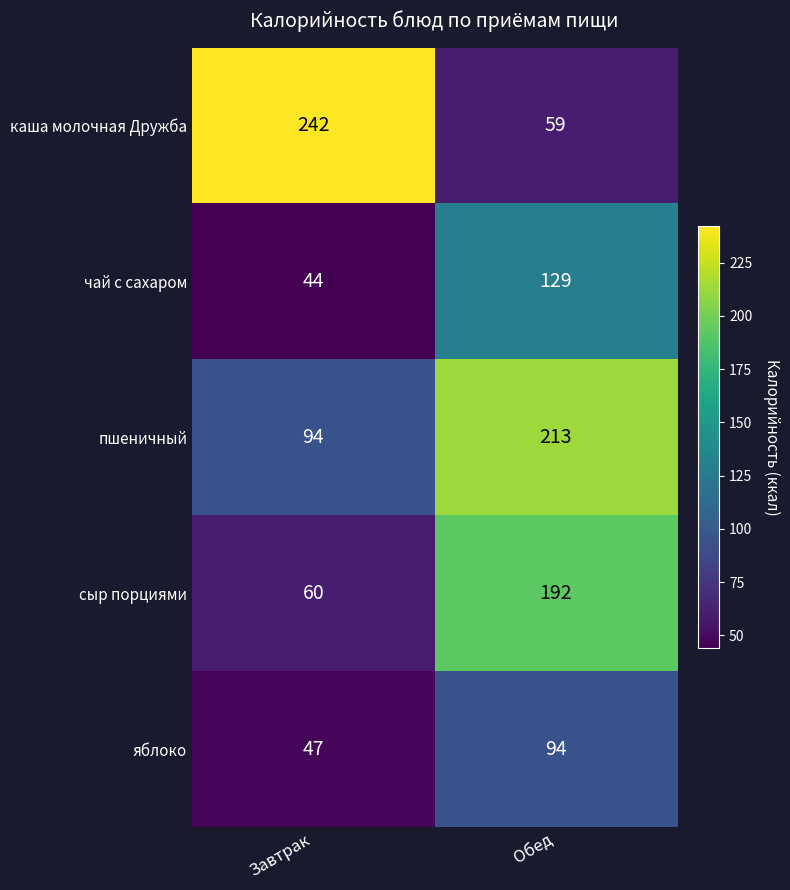

What is the difference between the highest and lowest values at Завтрак?

198